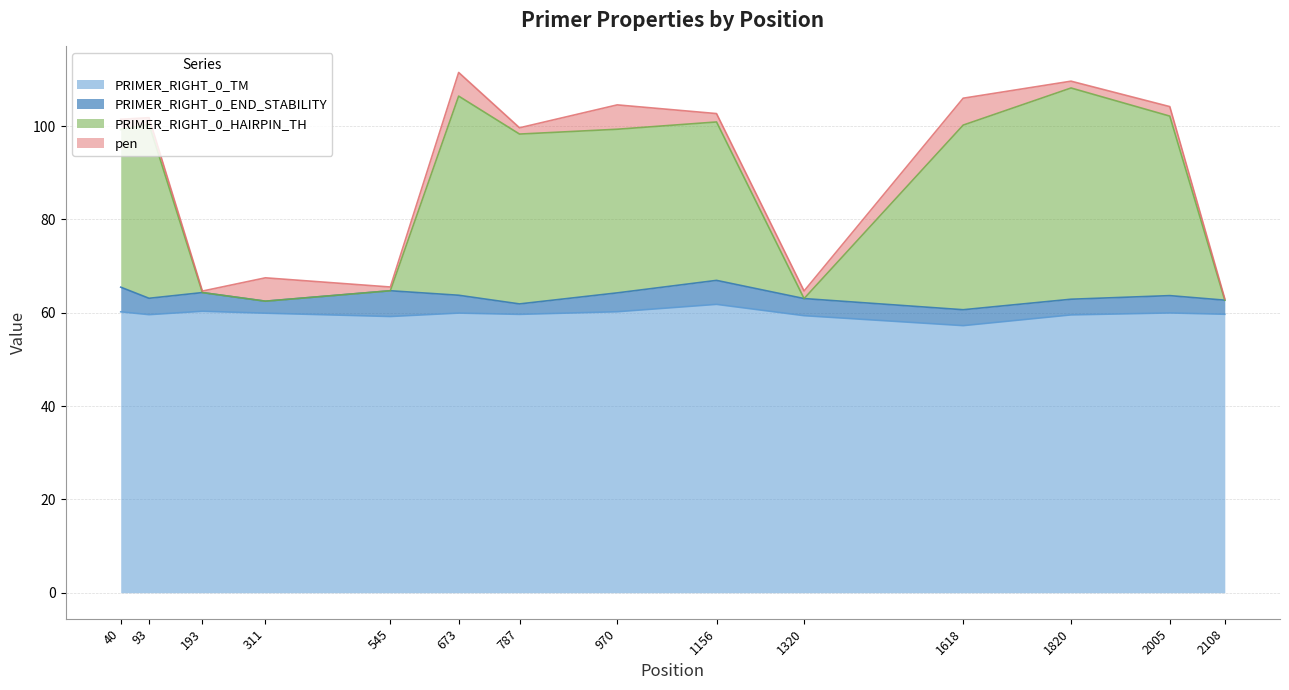

What is the difference between the highest and lowest values at 787?

38.6